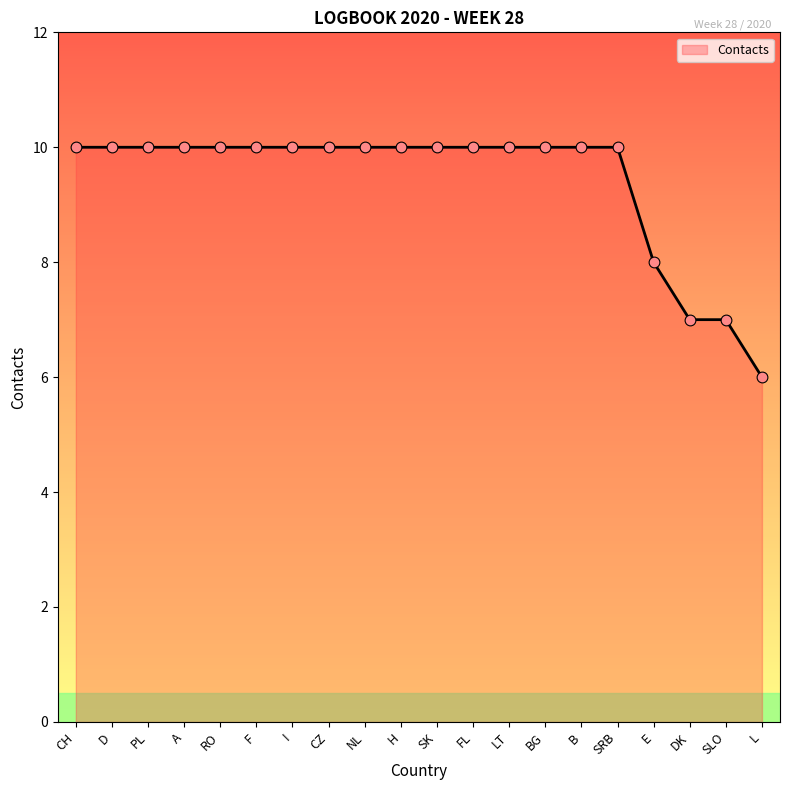

What is the ratio of the value at DK to the value at CZ?

0.7